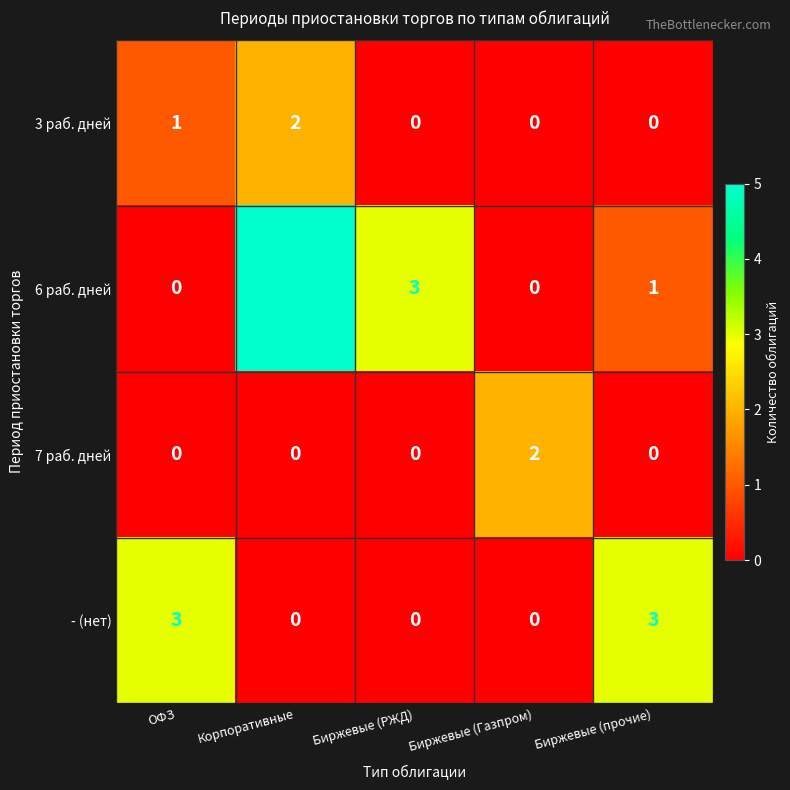

At which category is the sum across all series the highest?

Корпоративные